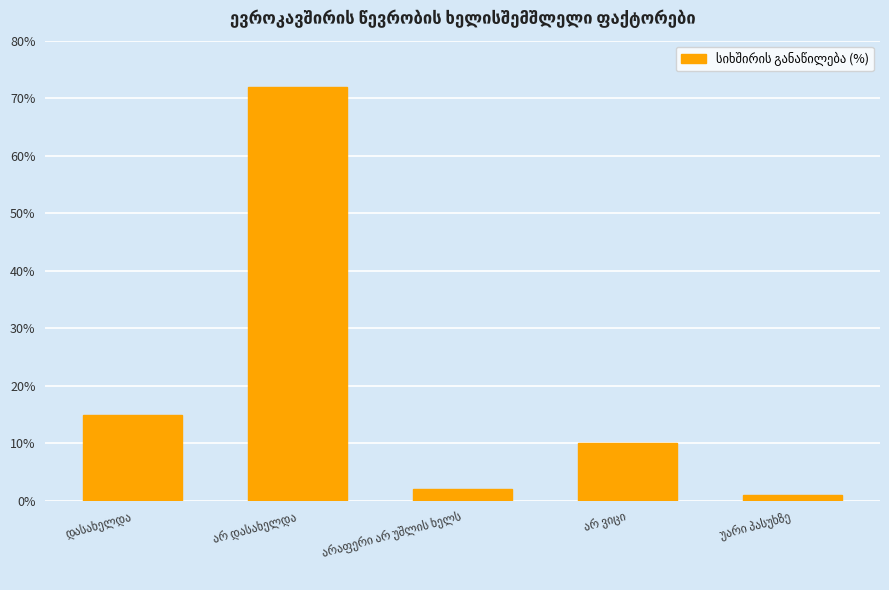

Reading left to right, list all the values displayed in this chart.

15	72	2	10	1